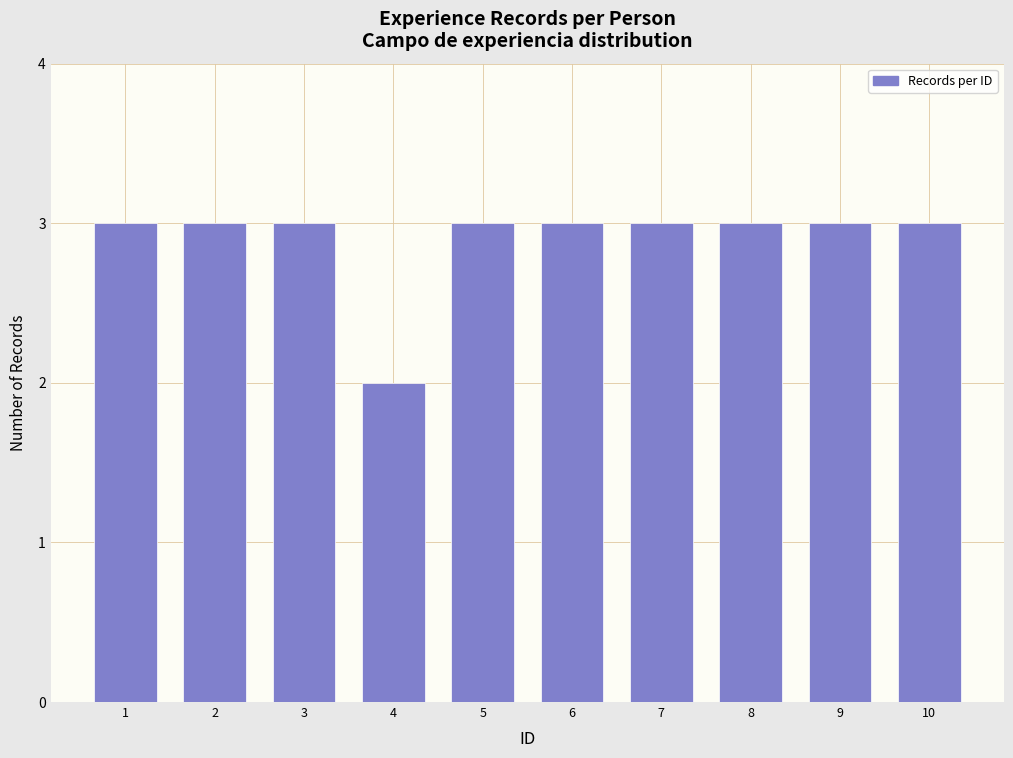

Reading left to right, list all the values displayed in this chart.

1=3	2=3	3=3	4=2	5=3	6=3	7=3	8=3	9=3	10=3